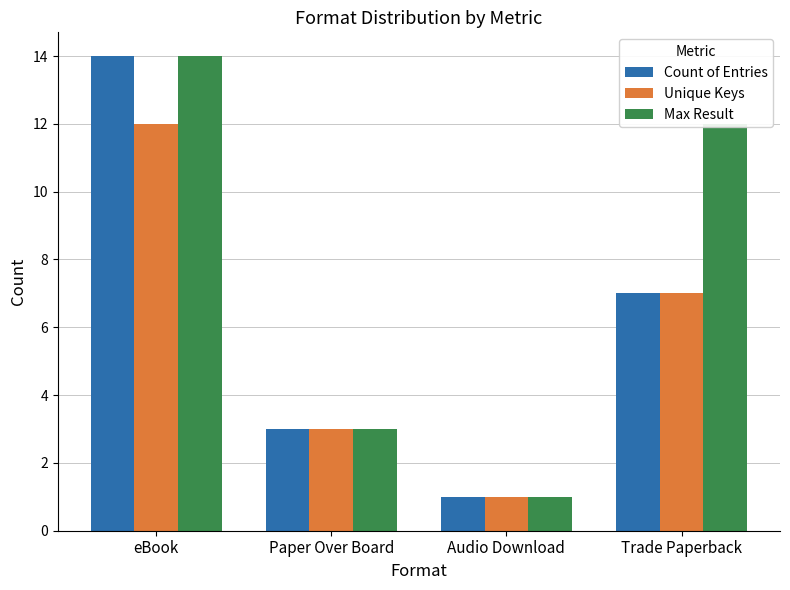

How many bars are there in each group?

3